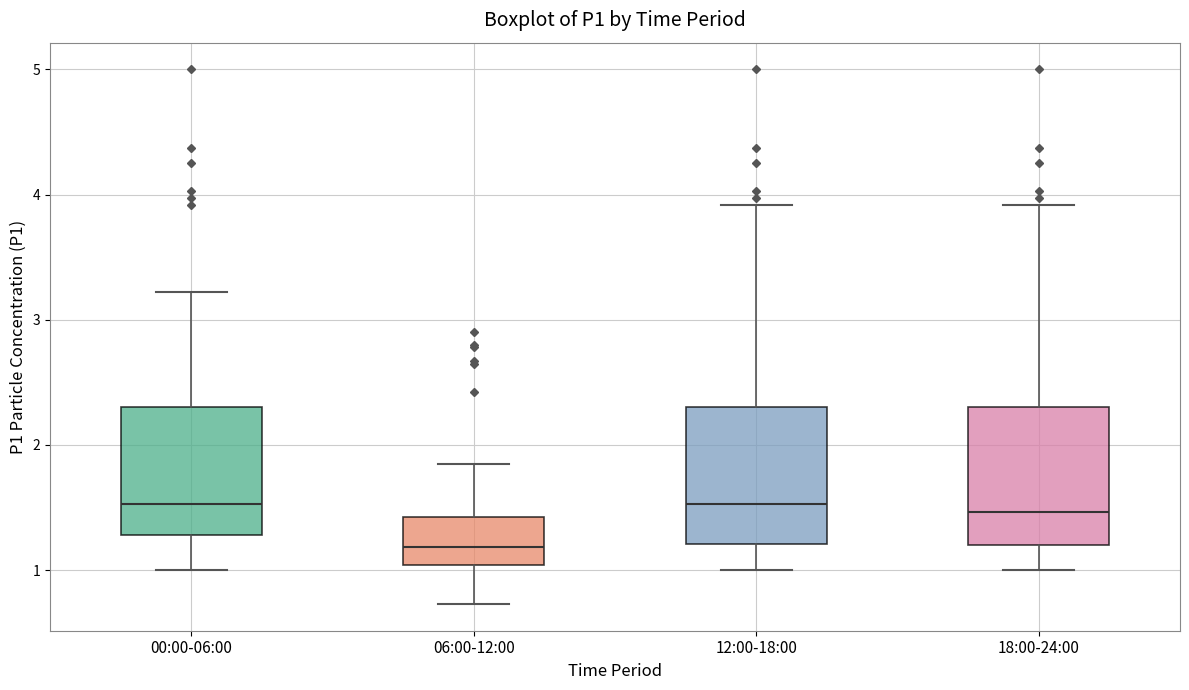

Where does the upper whisker of the box for 00:00-06:00 end on the y-axis? The values are not printed on the chart, so give them approximately, as read against the axis.

3.2